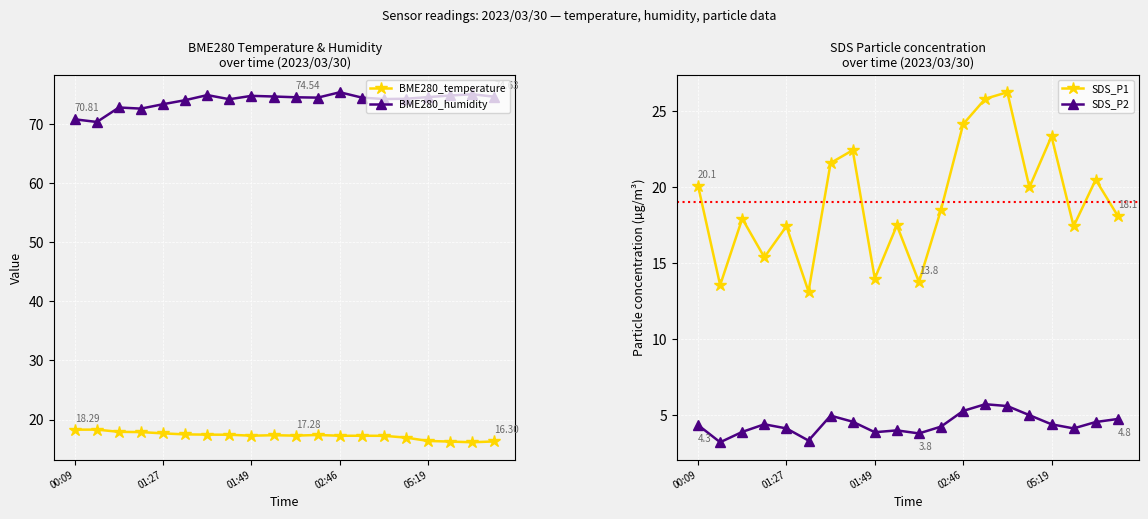

What is the difference between the highest and lowest values at 10?

70.7